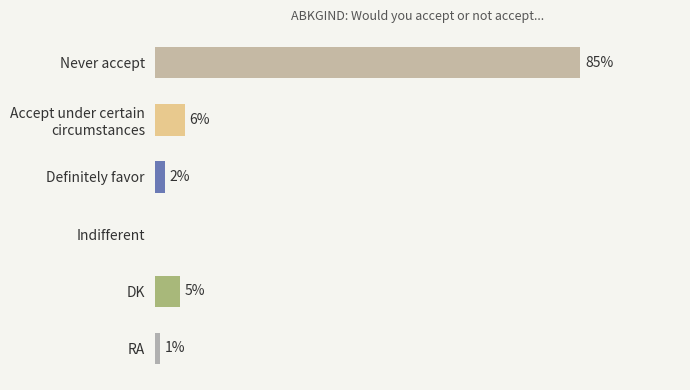

Which has a higher value, Never accept or Definitely favor?

Never accept